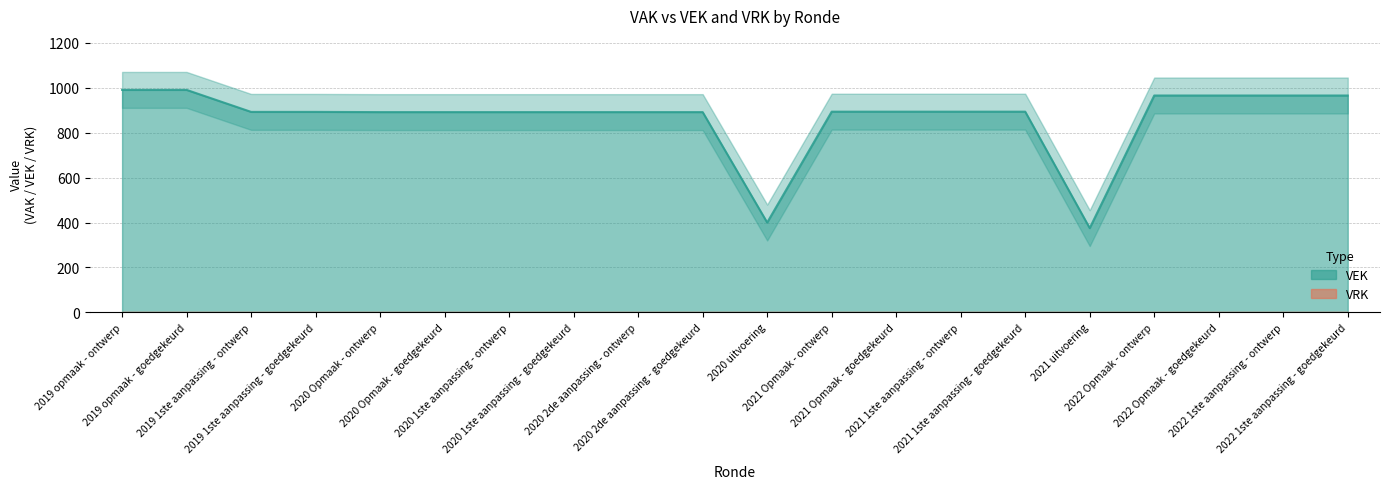

The value at 2020 1ste aanpassing - ontwerp is 244. True or false?

False